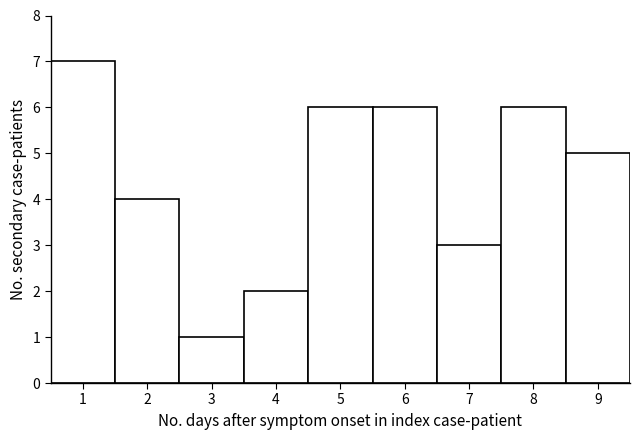

Which range on the x-axis has the tallest bar?

0.5 to 1.5